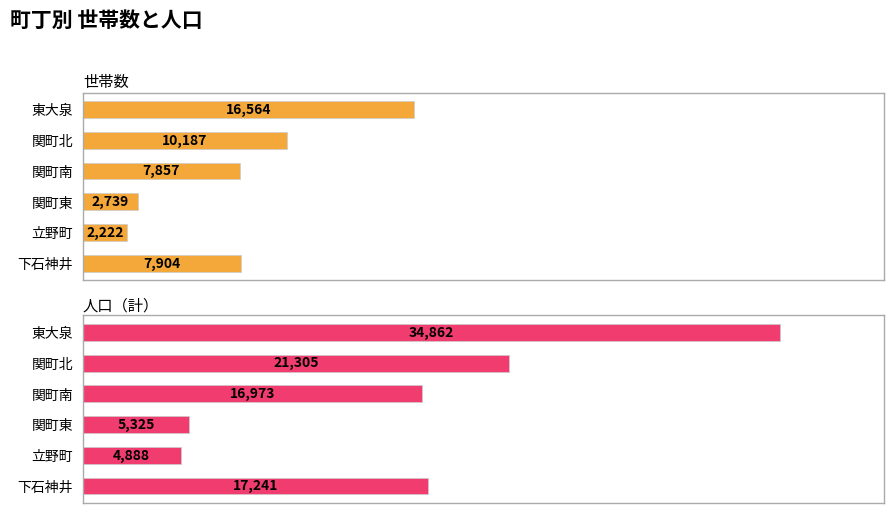

Which series has the largest total across all categories?

人口（計）